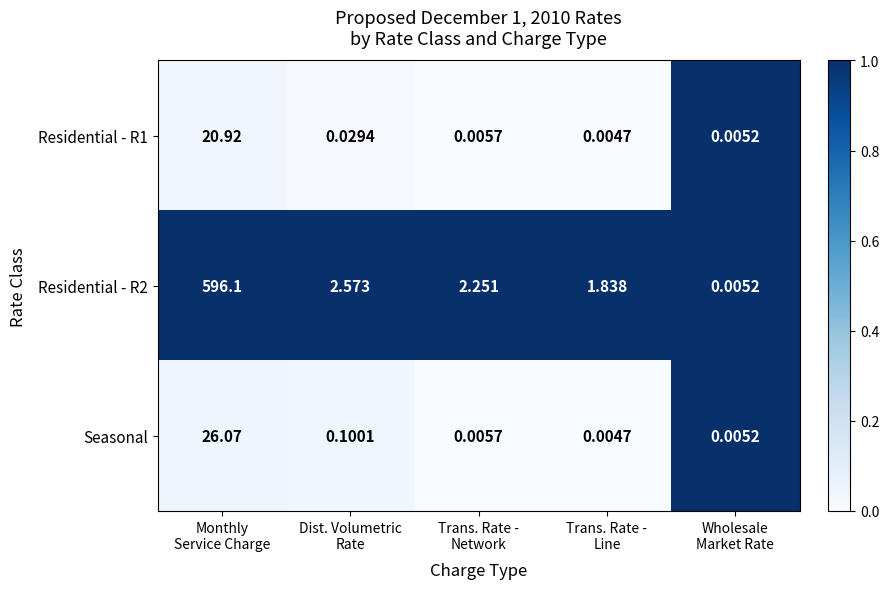

How many data points in Residential - R2 are less than 2?

2